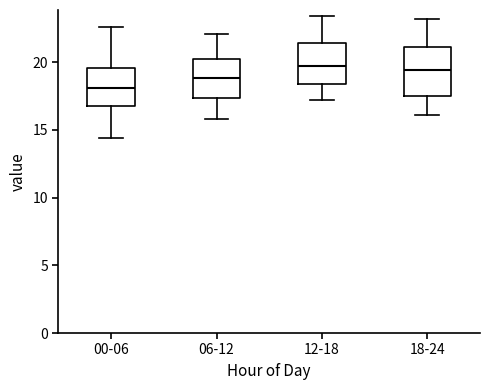

Reading left to right, read every box against the y-axis: the position of its median line, the range the box covers, and the ends of its whiskers. The values are not printed on the chart, so give them approximately, as read against the axis.

00-06: median 18.0, box 17.0 to 19.5, whiskers 14.5 to 22.5
06-12: median 19.0, box 17.5 to 20.5, whiskers 16.0 to 22.0
12-18: median 20.0, box 18.5 to 21.5, whiskers 17.0 to 23.5
18-24: median 19.5, box 17.5 to 21.0, whiskers 16.0 to 23.0